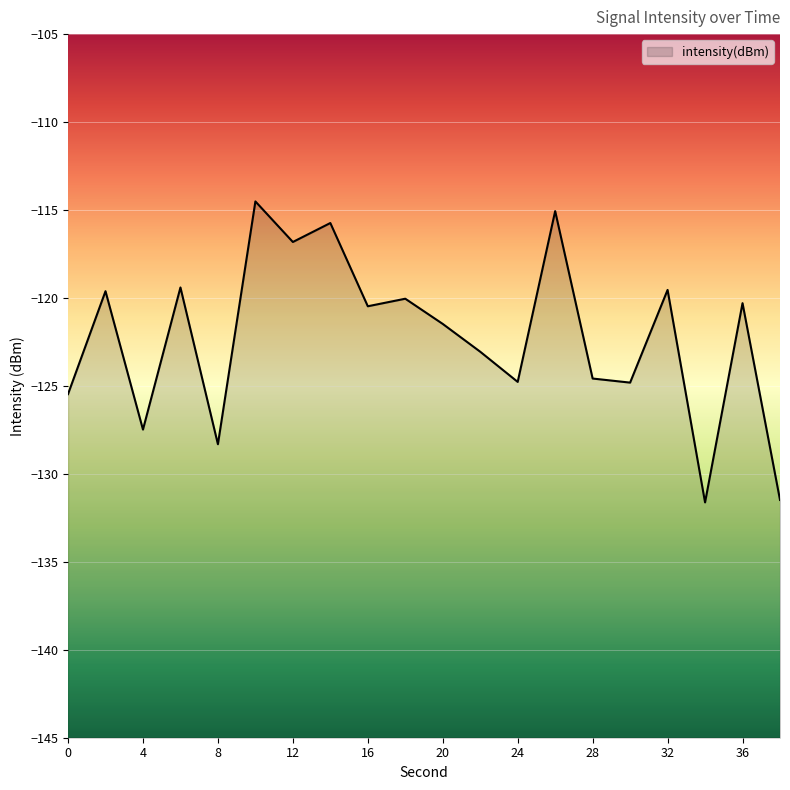

How many interior local valleys (lower than both neighbors) does the data have?

7